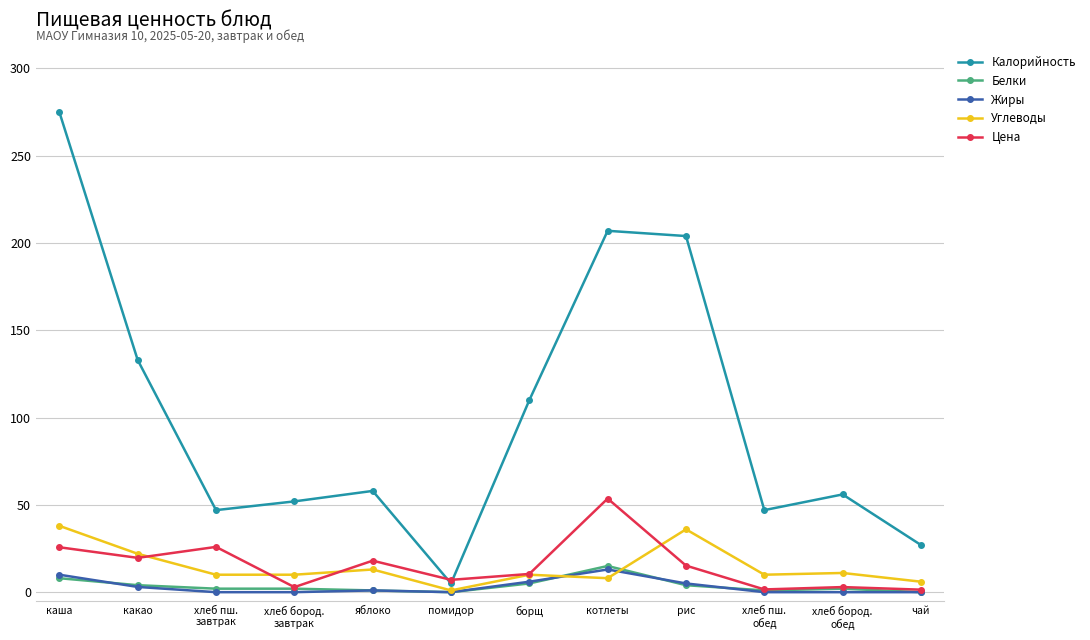

Does the chart have visible grid lines?

Yes